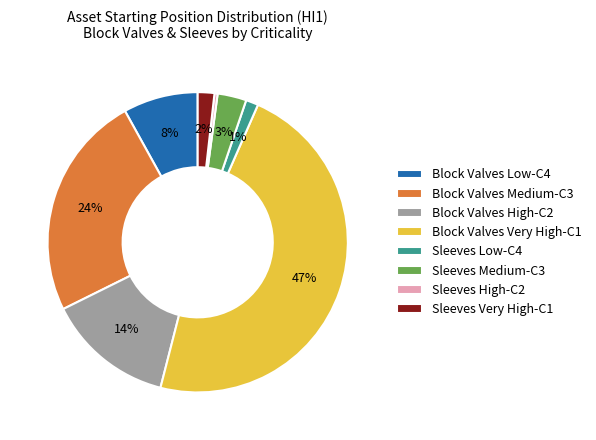

Is the sum of Block Valves Very High-C1 and Block Valves High-C2 greater than half?

Yes